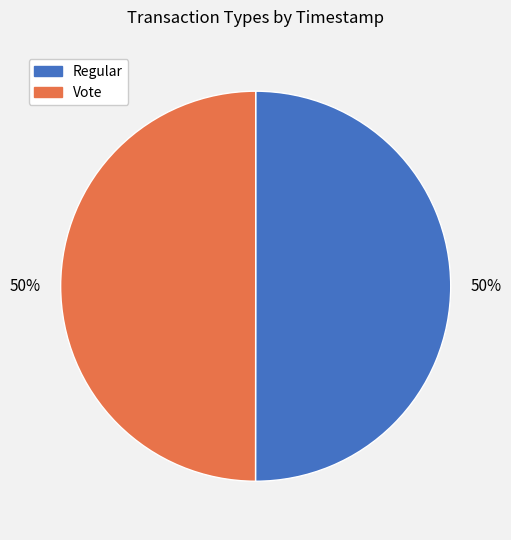

To the nearest percent, what is the combined percentage of Regular and Vote?

100%